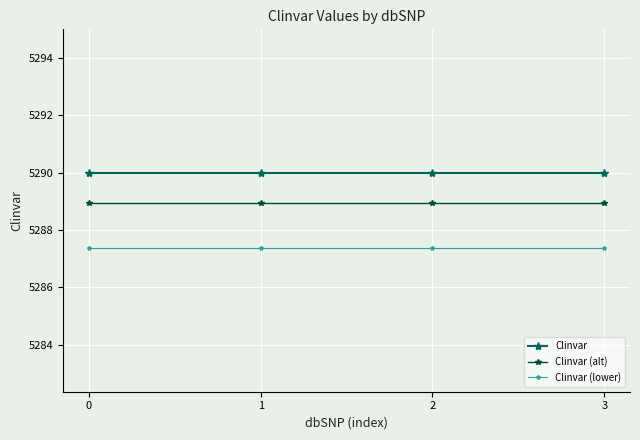

What is the maximum value shown in the chart?

5290.0